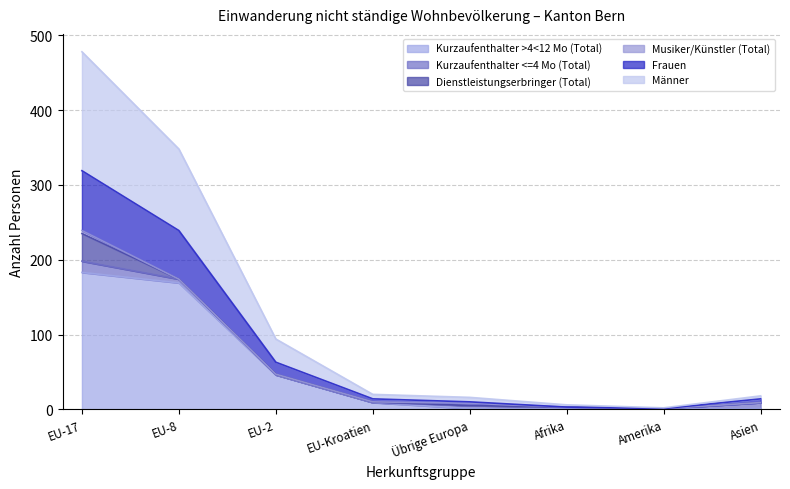

True or false: Männer has a value of 1 at Amerika.

True